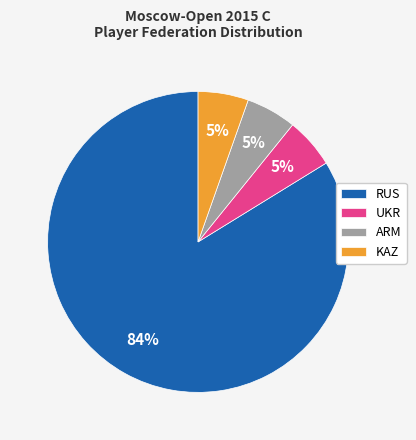

What is the ratio of the value at KAZ to the value at UKR?

1.0